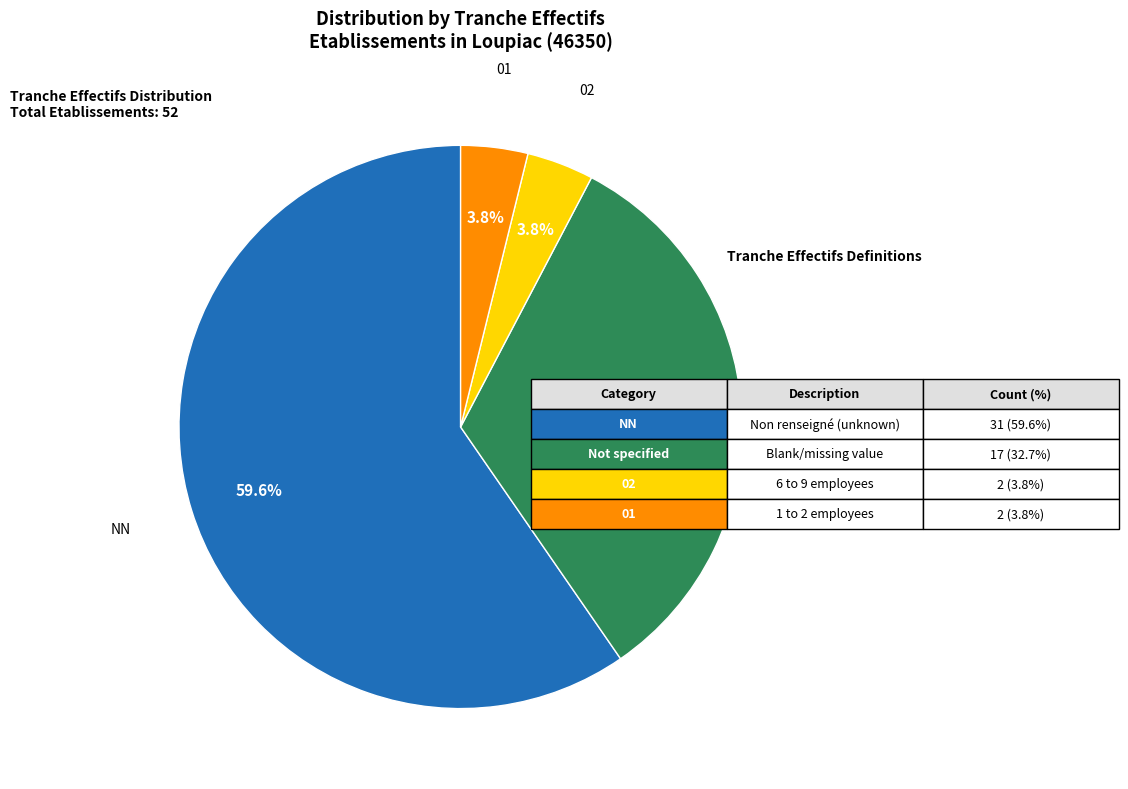

What percentage is NOT represented by 01?

96.2%